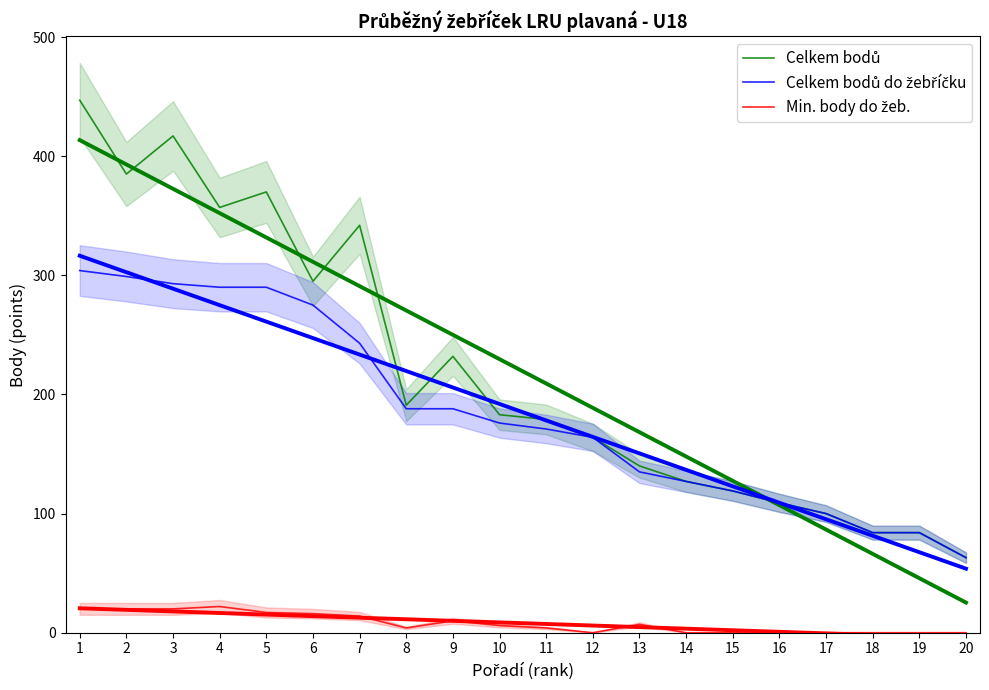

True or false: Celkem bodů do žebříčku has a value of 188 at 9.

True